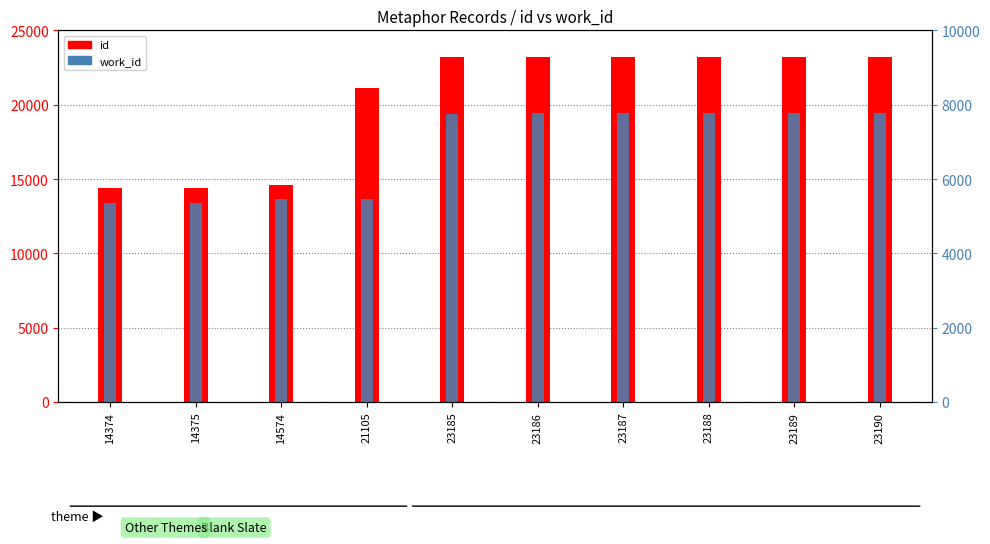

How many distinct data groups are displayed?

2